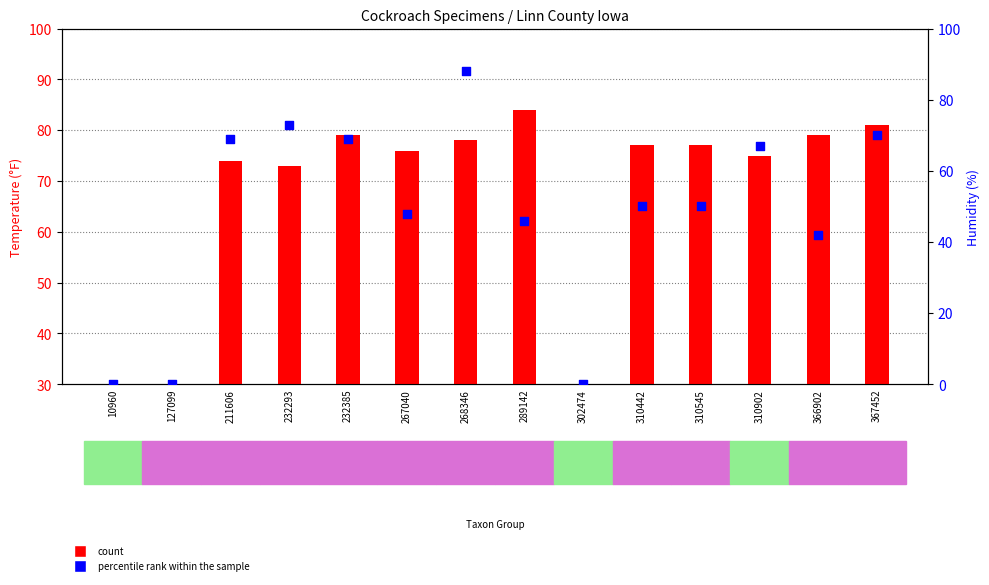

Is the value of count at 366902 greater than the value of percentile rank within the sample at 289142?

Yes